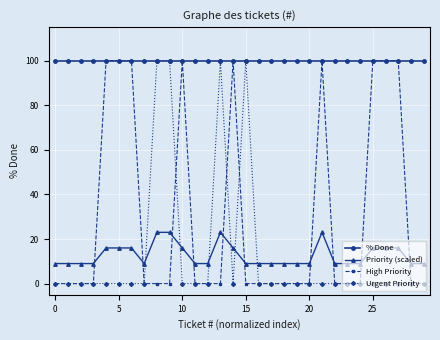

True or false: High Priority has more than 1 points higher than both neighbors.

True